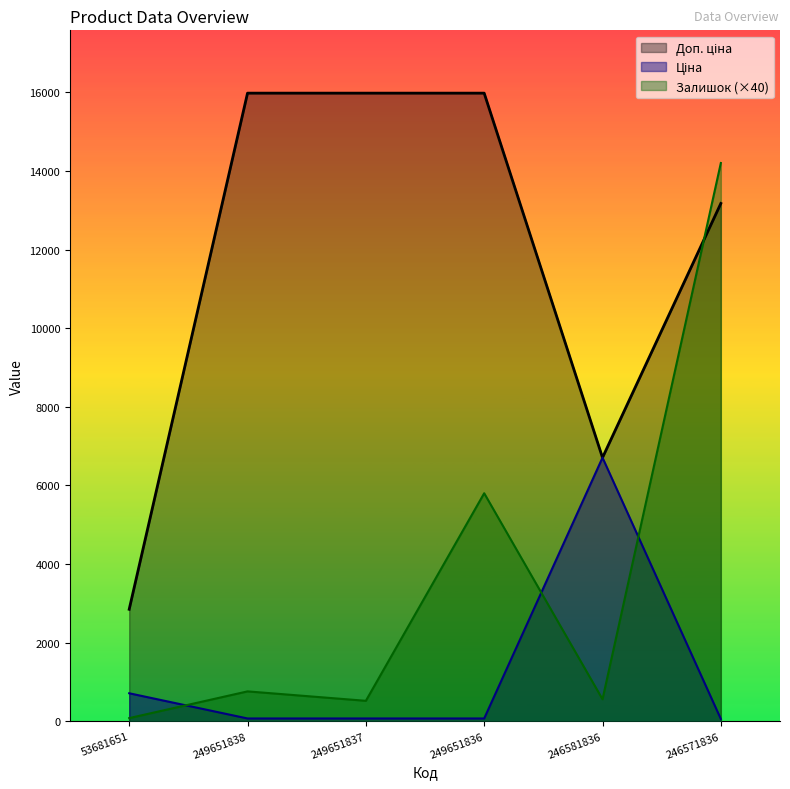

The value of Залишок at 246571836 is 14200.0. True or false?

True